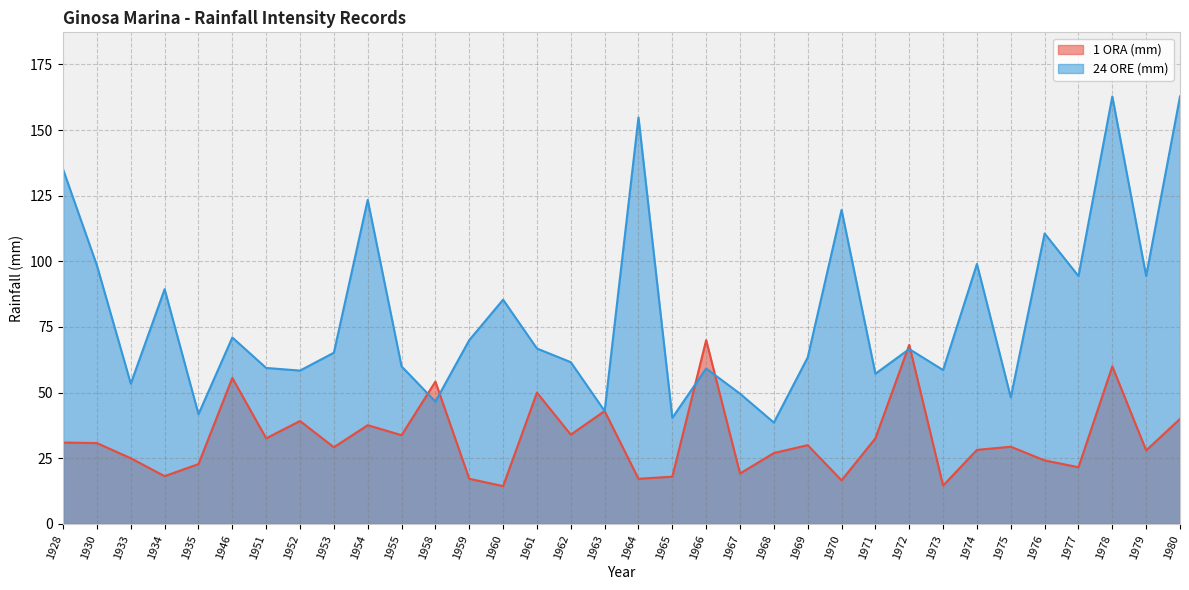

At which category does the chart reach its minimum across all series?

1960